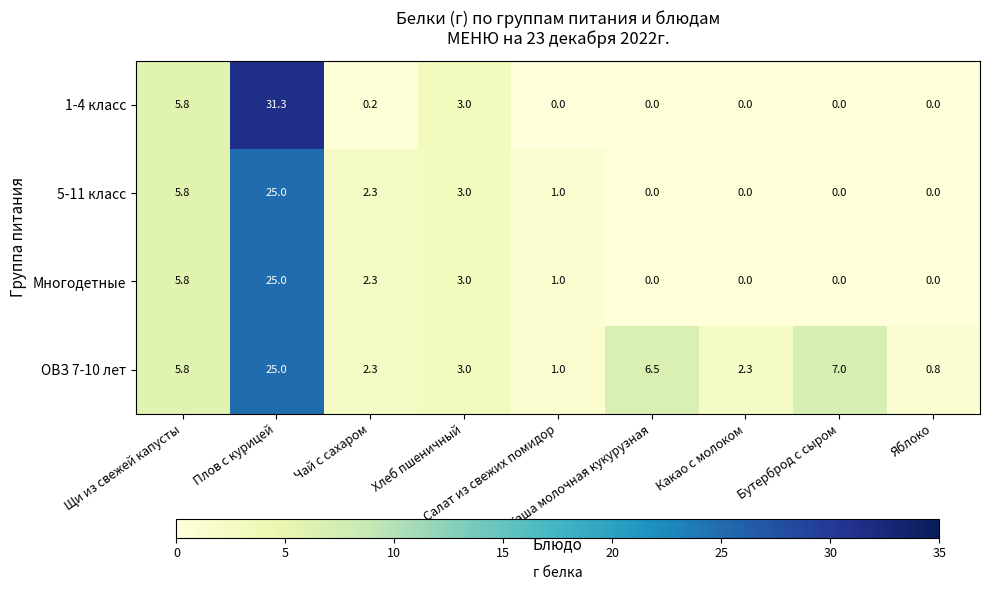

How many distinct data groups are displayed?

4